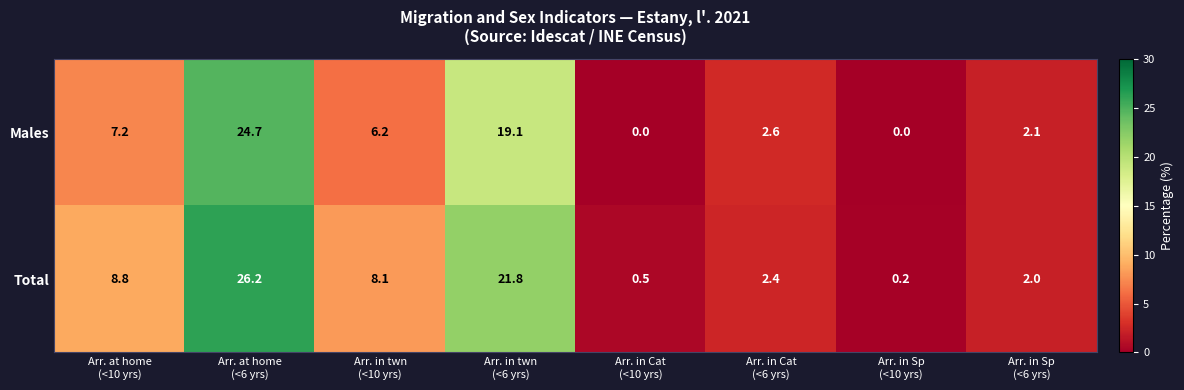

Which series has the widest spread of values?

Total